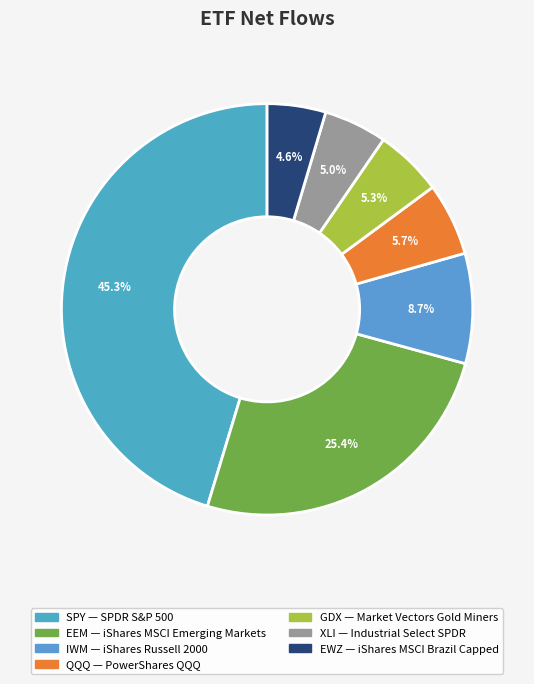

How many slices are in this pie chart?

7